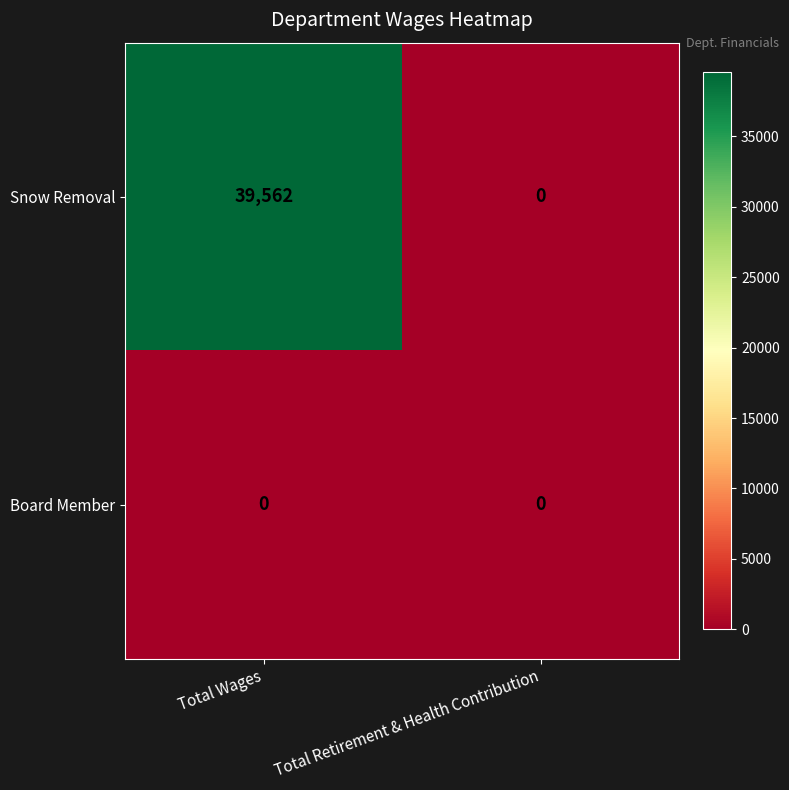

Reading right to left, extract all data points from this chart.

Snow Removal: Total Retirement & Health Contribution=0	Total Wages=39562
Board Member: Total Retirement & Health Contribution=0	Total Wages=0